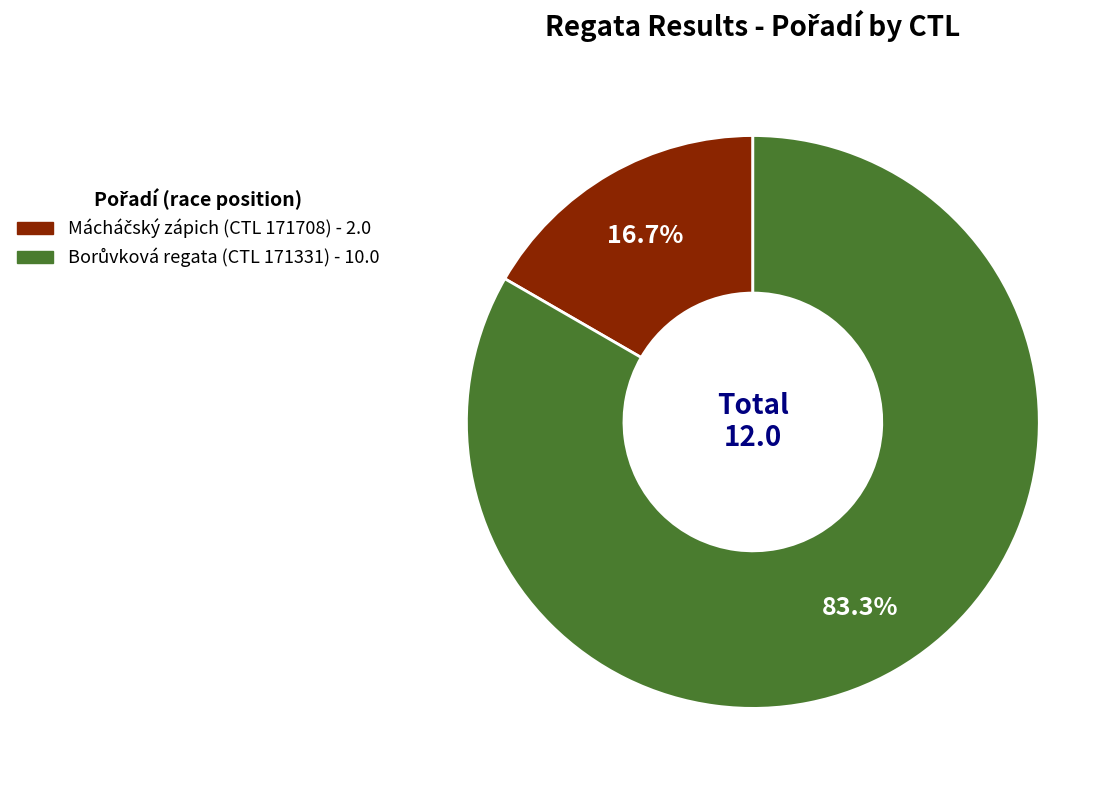

Is there any slice that represents more than half of the pie?

Yes